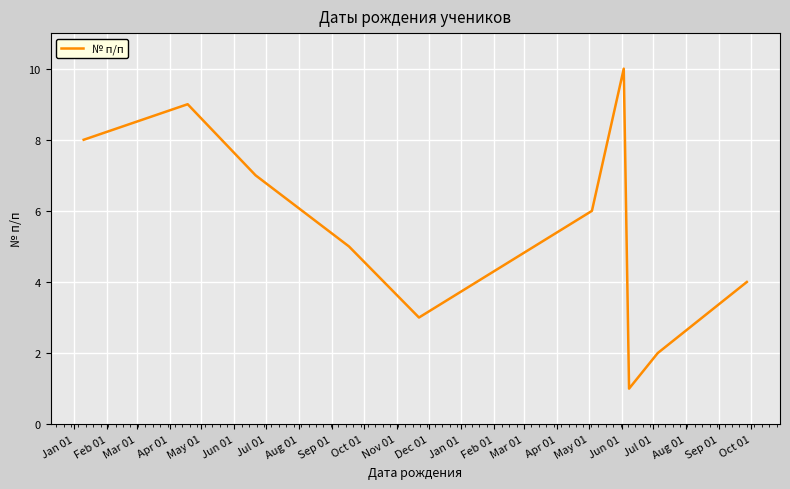

What is the maximum value shown in the chart?

10